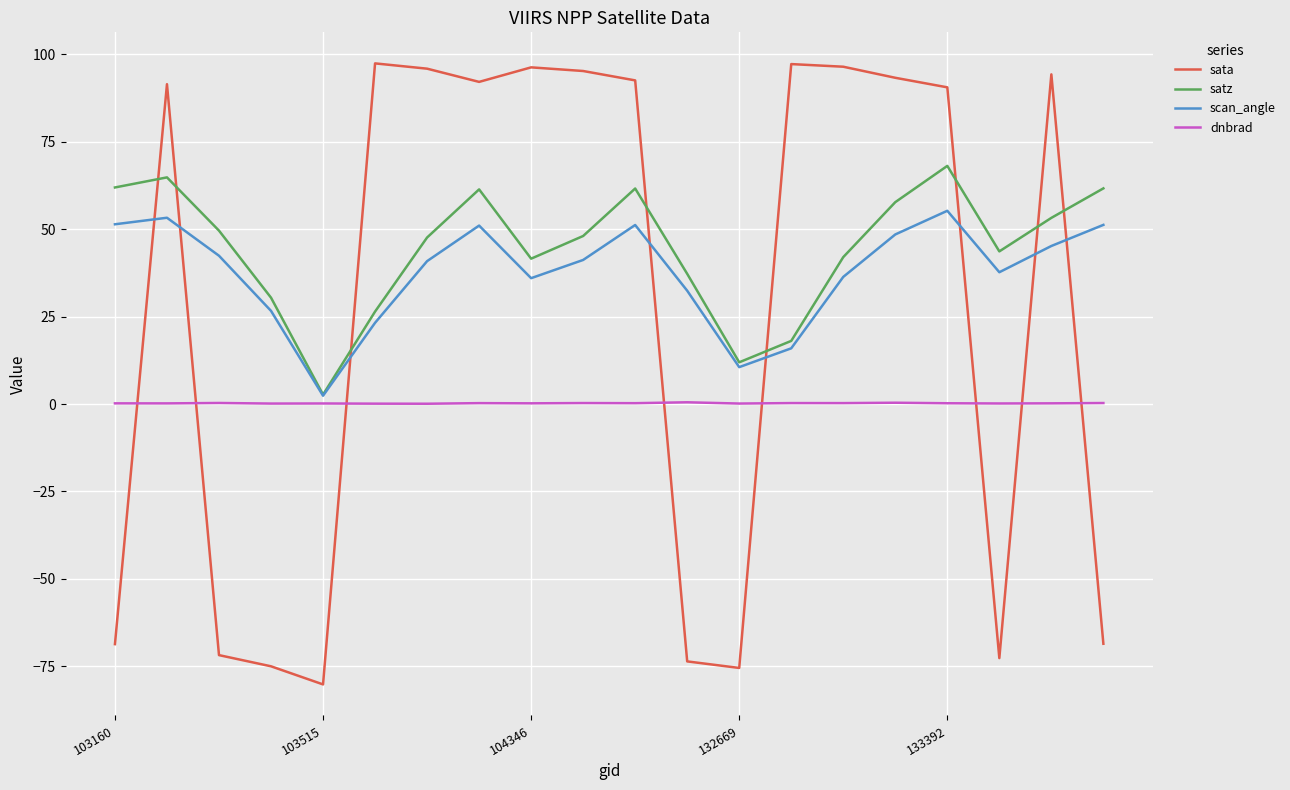

How many lines are shown in the chart?

4